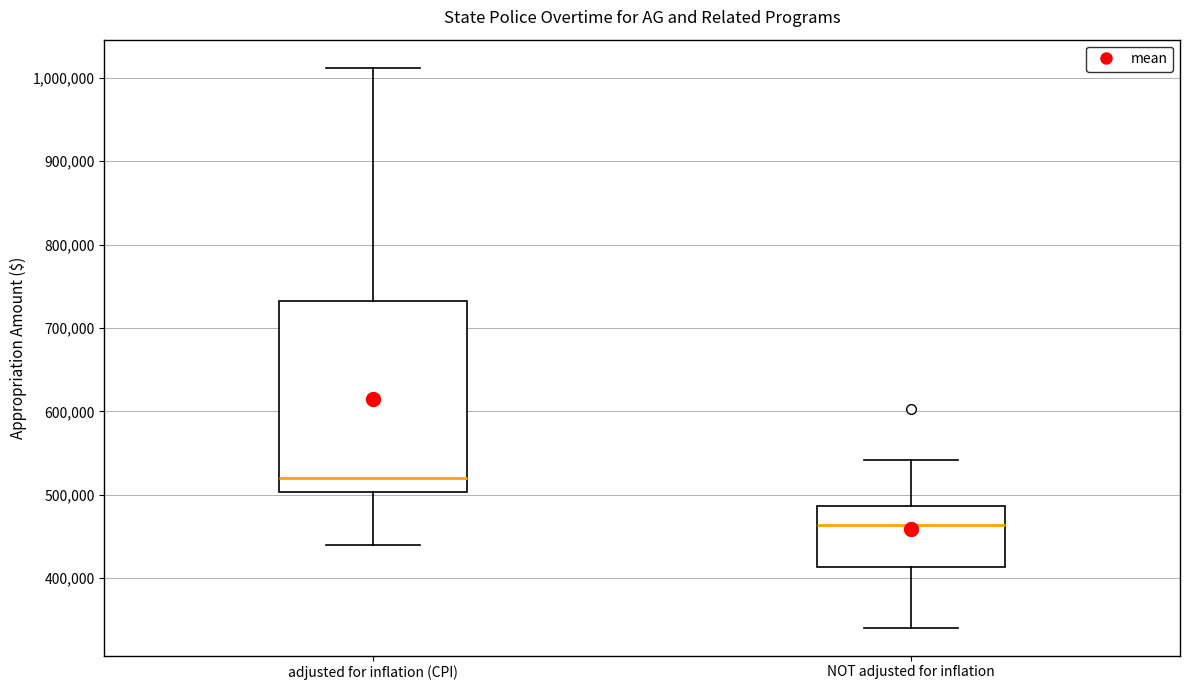

Comparing the boxes themselves (not the whiskers), which one is the tallest?

adjusted for inflation (CPI)